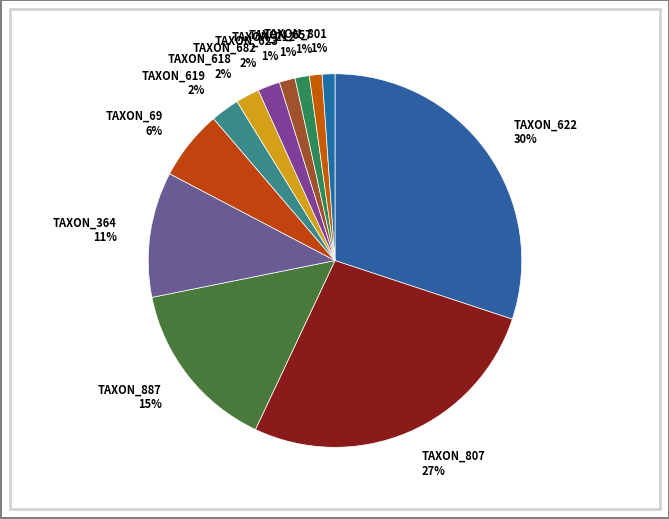

Count the number of slices in the pie.

12